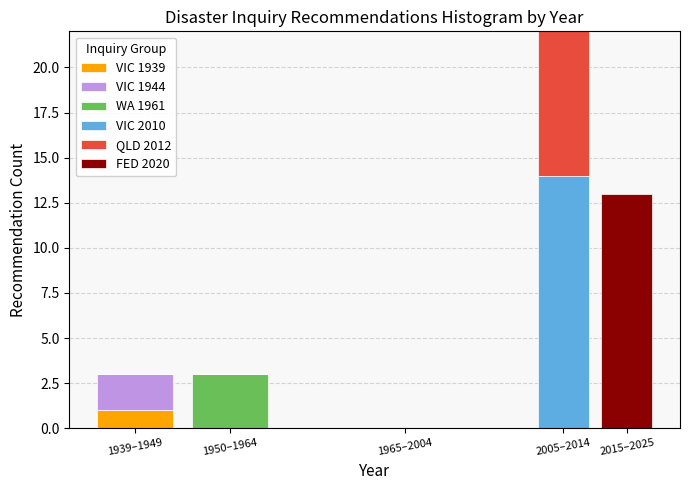

Reading left to right, list the values for the VIC 1939 series.

1939–1949=1	1950–1964=0	1965–2004=0	2005–2014=0	2015–2025=0